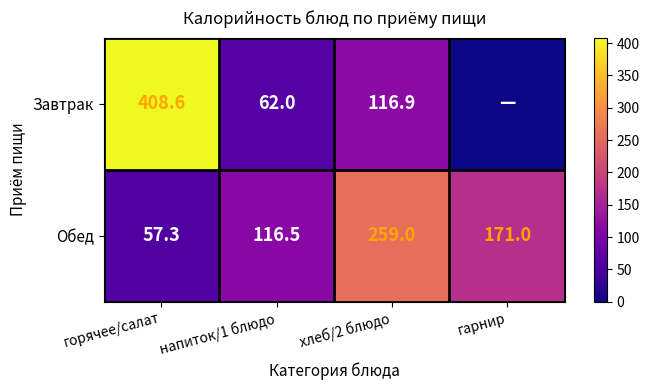

The Обед series shows 116.5 at напиток/1 блюдо. True or false?

True